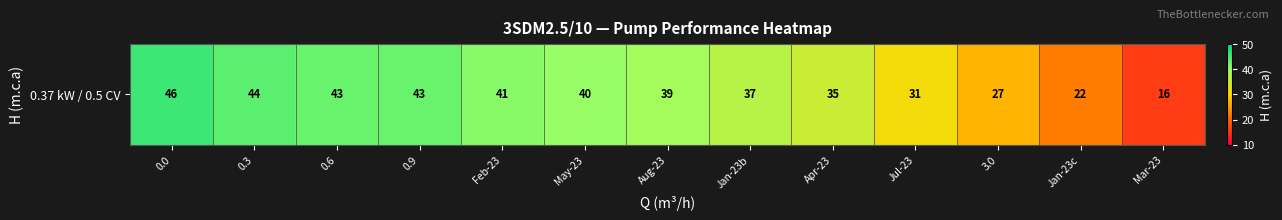

True or false: the data shows 40 at May-23.

True